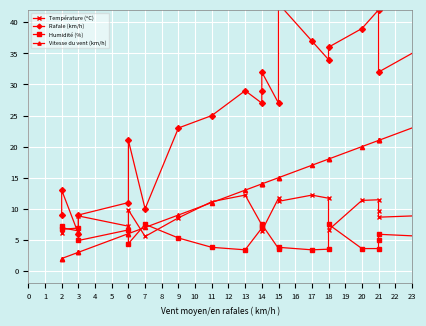

Is it true that Rafale (km/h) equals 22.5 at 15?

False